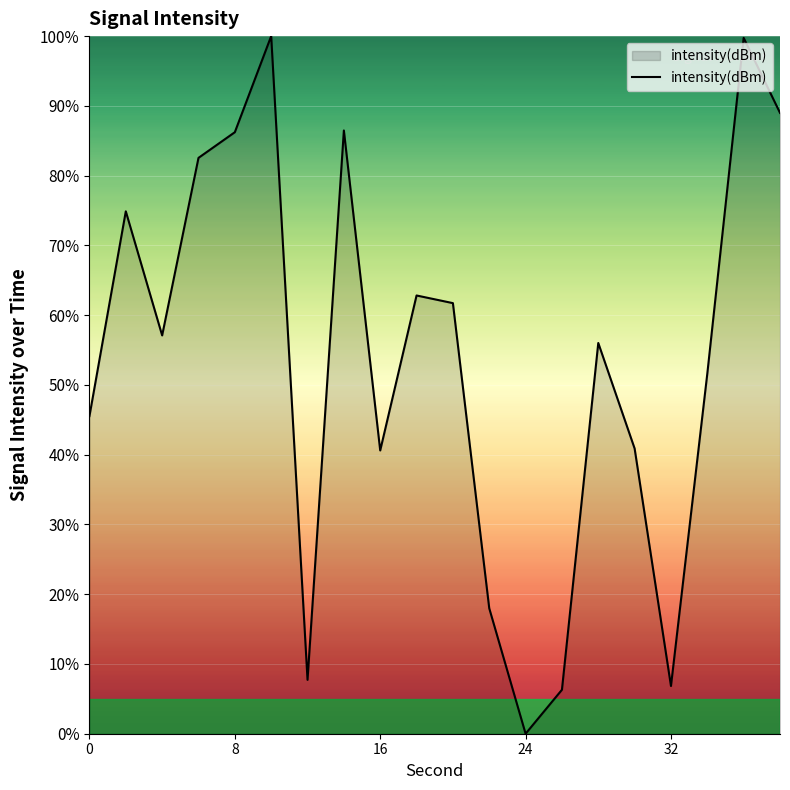

How many lines are shown in the chart?

1